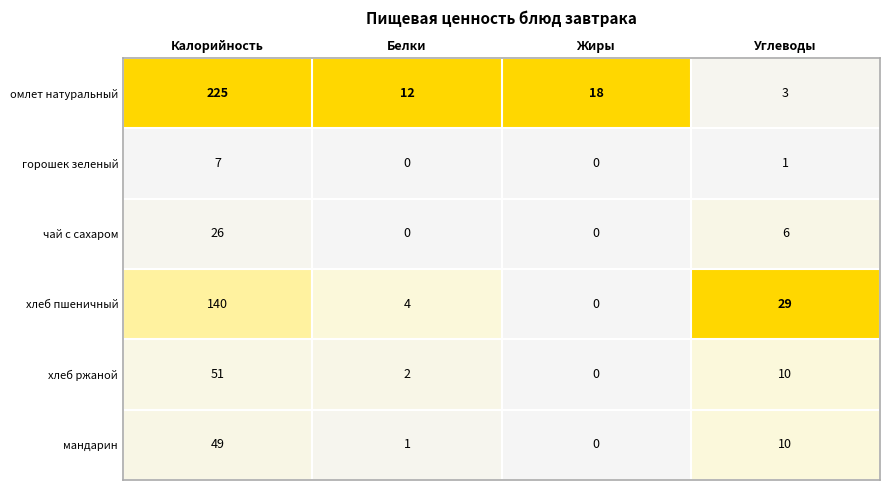

How many values in the хлеб пшеничный series are below 29?

2